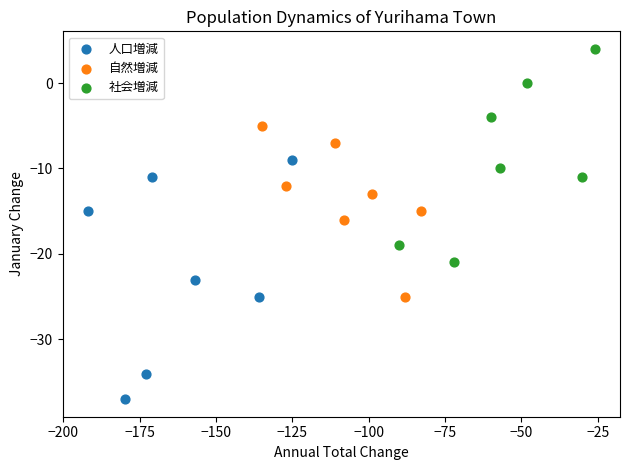

Which series has the largest Y range (max minus min)?

人口増減